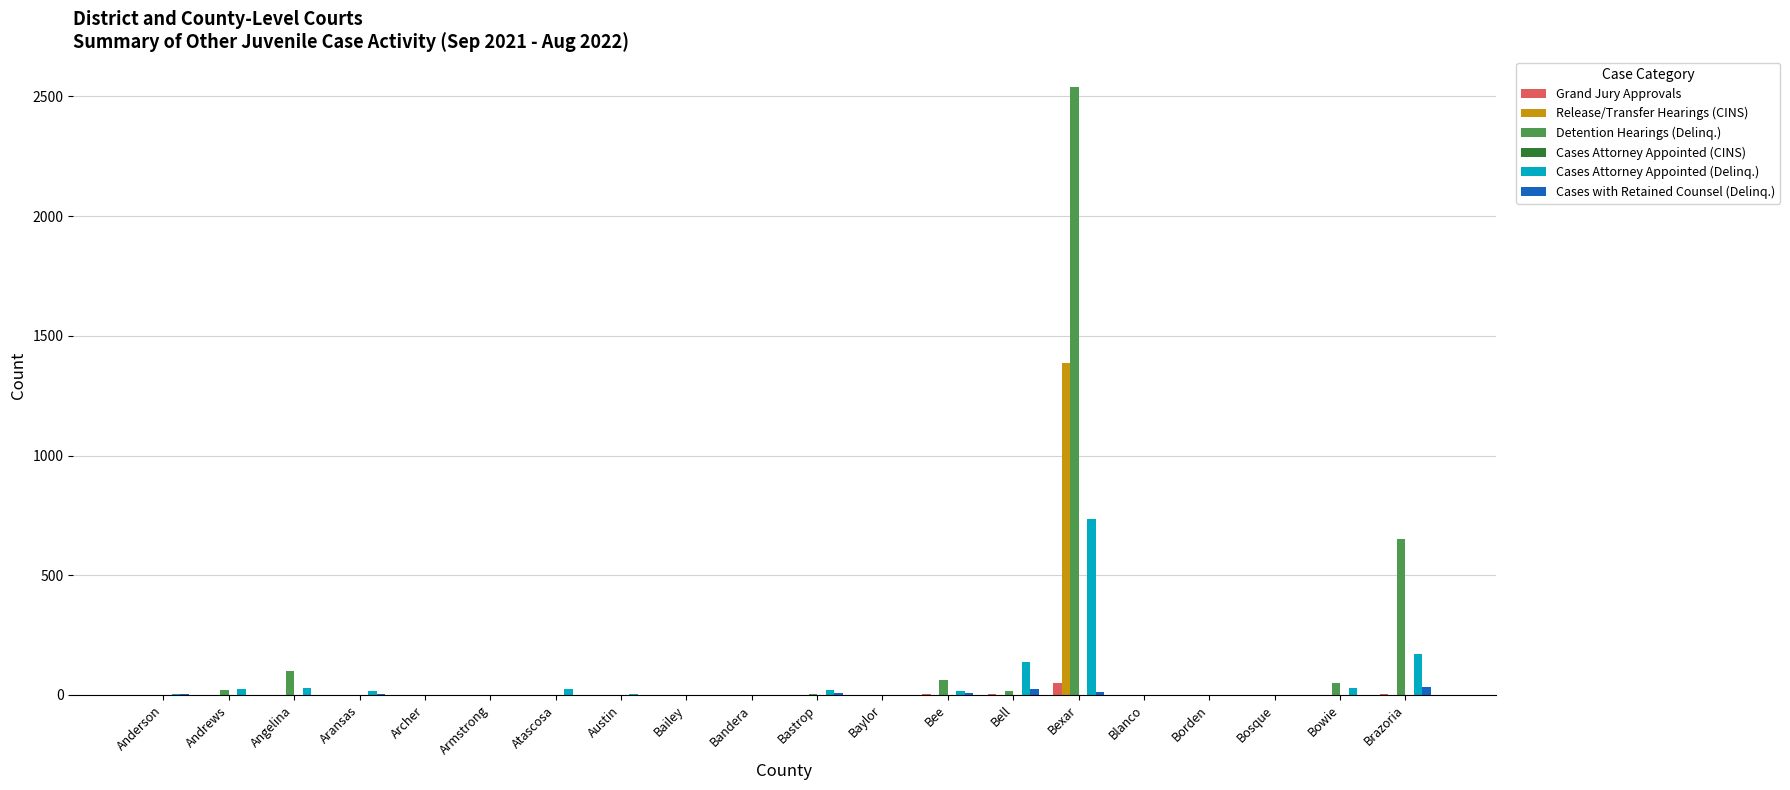

The value of Grand Jury Approvals at Armstrong is 0. True or false?

True